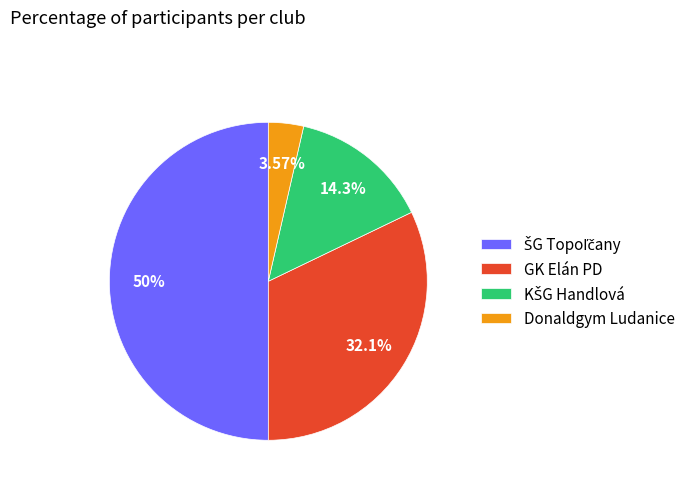

What percentage is the Donaldgym Ludanice slice, to the nearest percent?

4%